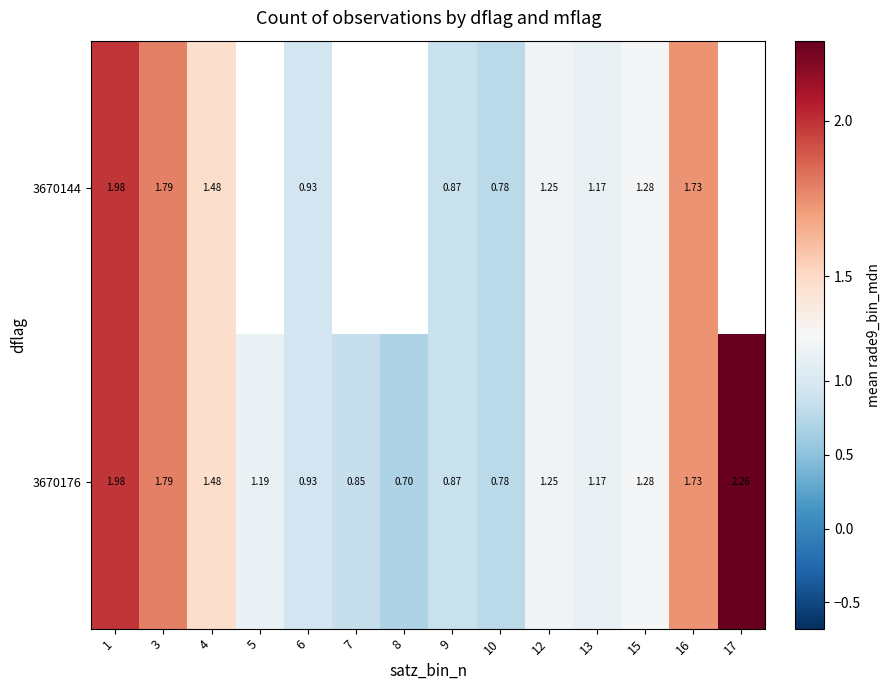

At which category is the sum across all series the highest?

1